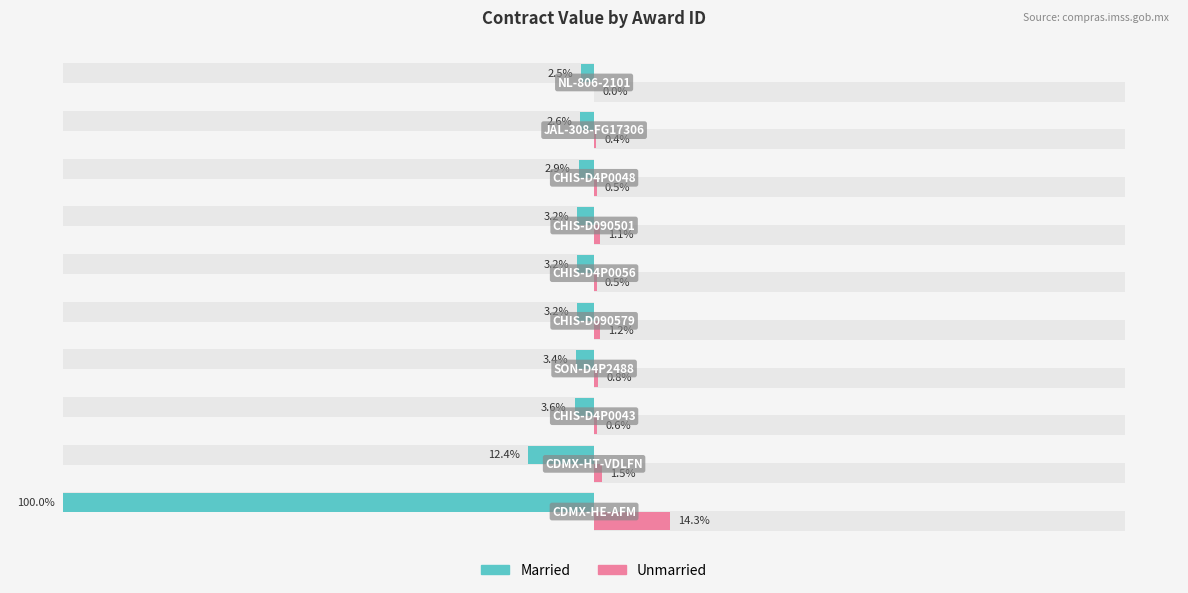

How many categories are shown in the chart?

10